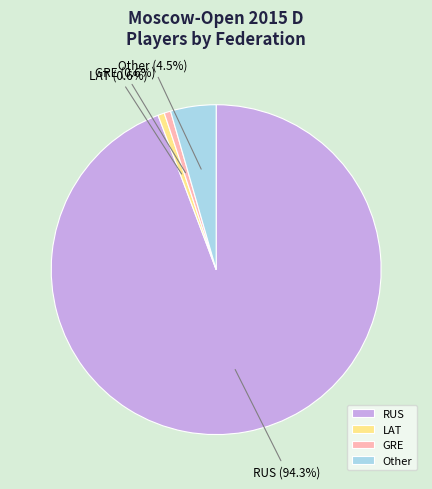

Combined, what portion of the pie is RUS and LAT?

94.9%